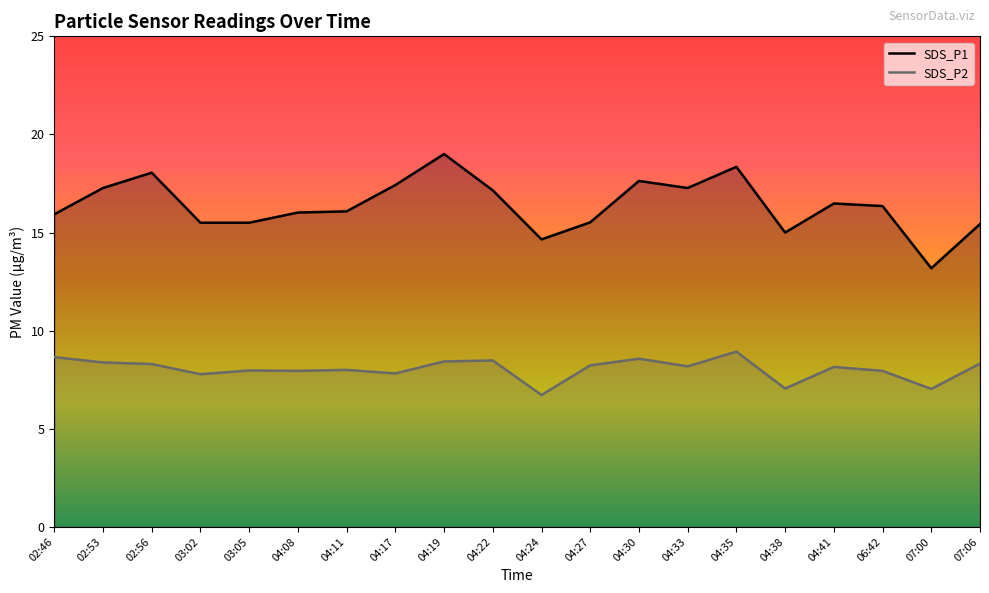

Rank the series at 04:41 from lowest to highest value.

SDS_P2, SDS_P1